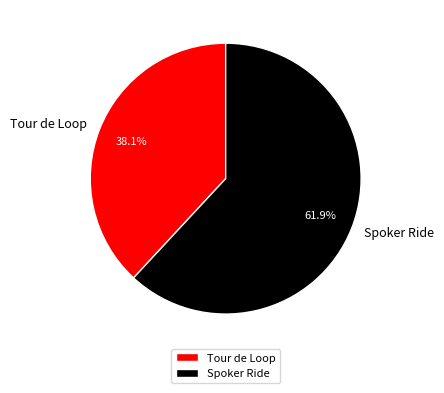

True or false: Spoker Ride accounts for 54% of the total.

False